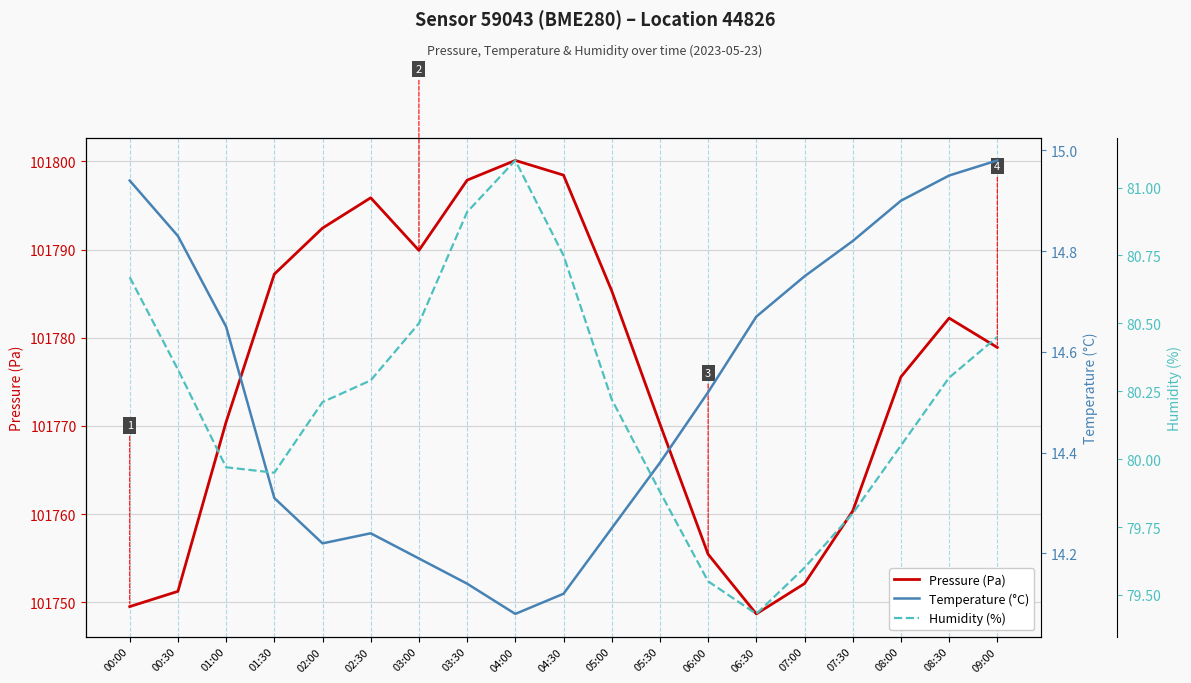

At 08:30, list the series in order from smallest to largest.

Temperature (°C), Humidity (%), Pressure (Pa)